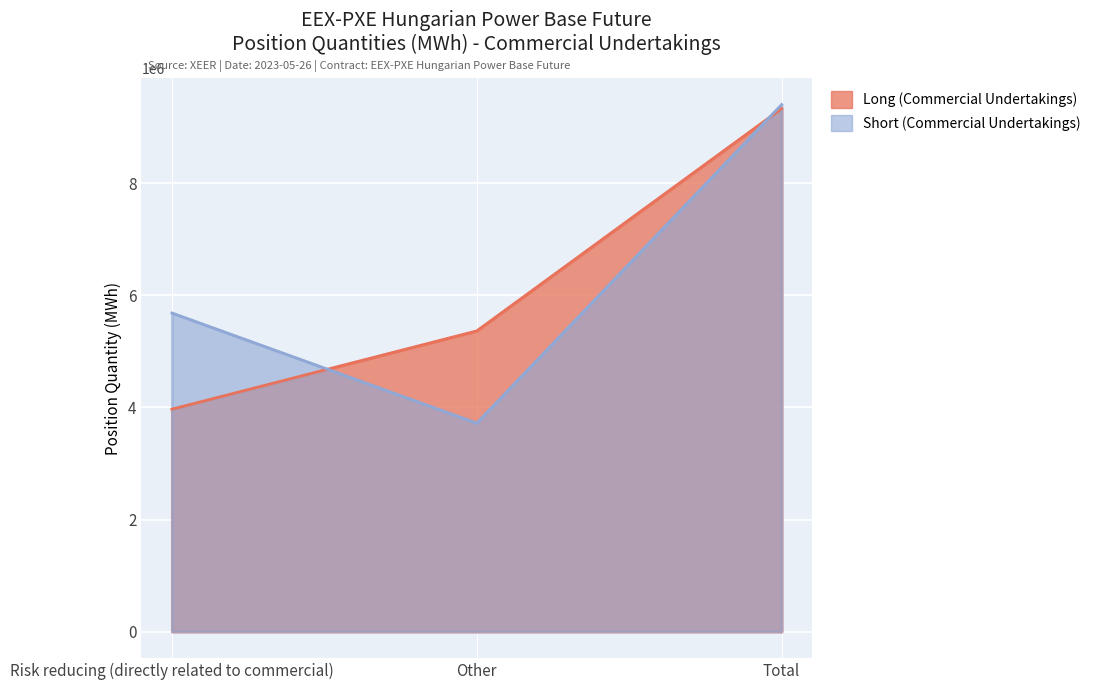

What position from the left is Risk reducing (directly related to commercial)?

1